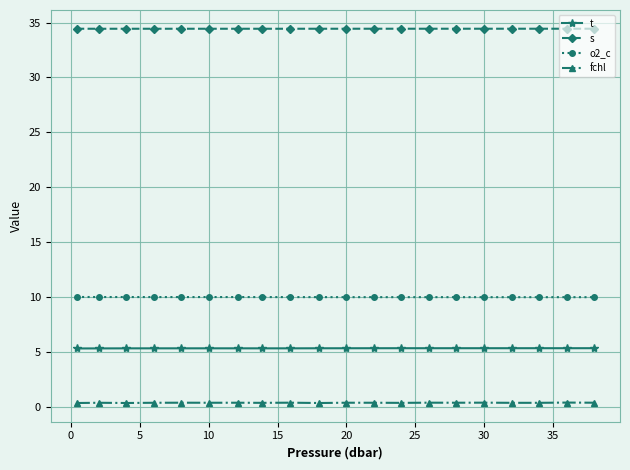

What is the highest value of the t series?

5.3